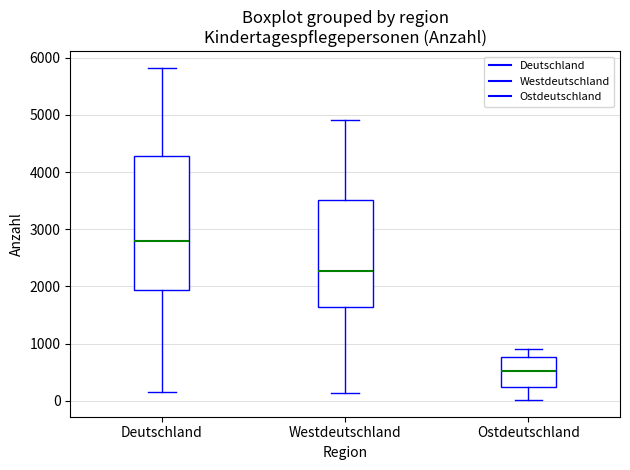

Comparing the boxes themselves (not the whiskers), which one is the tallest?

Deutschland